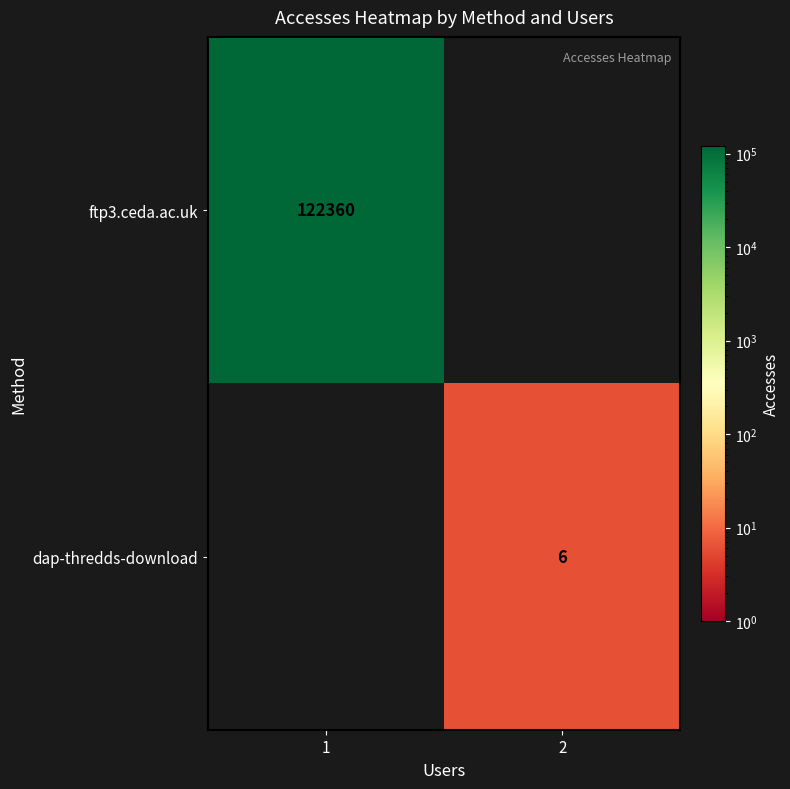

The value of ftp3.ceda.ac.uk at 1 is 122360. True or false?

True